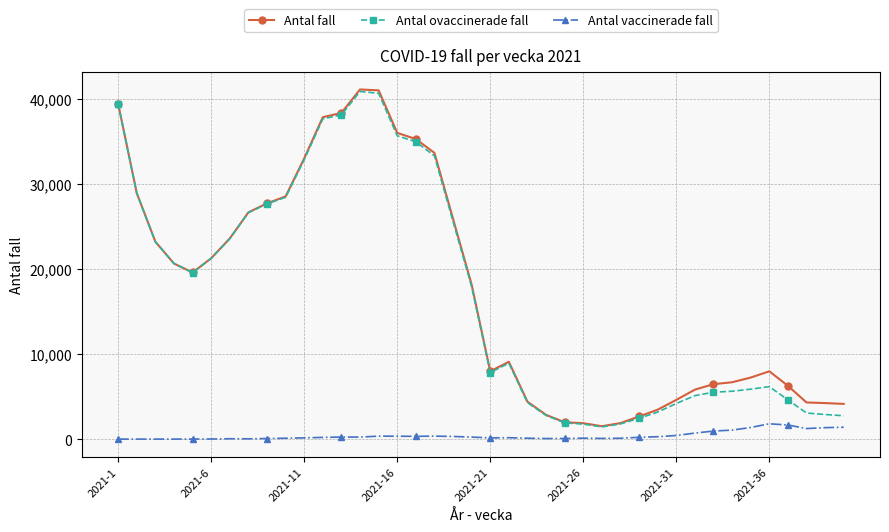

How many categories are shown in the chart?

40